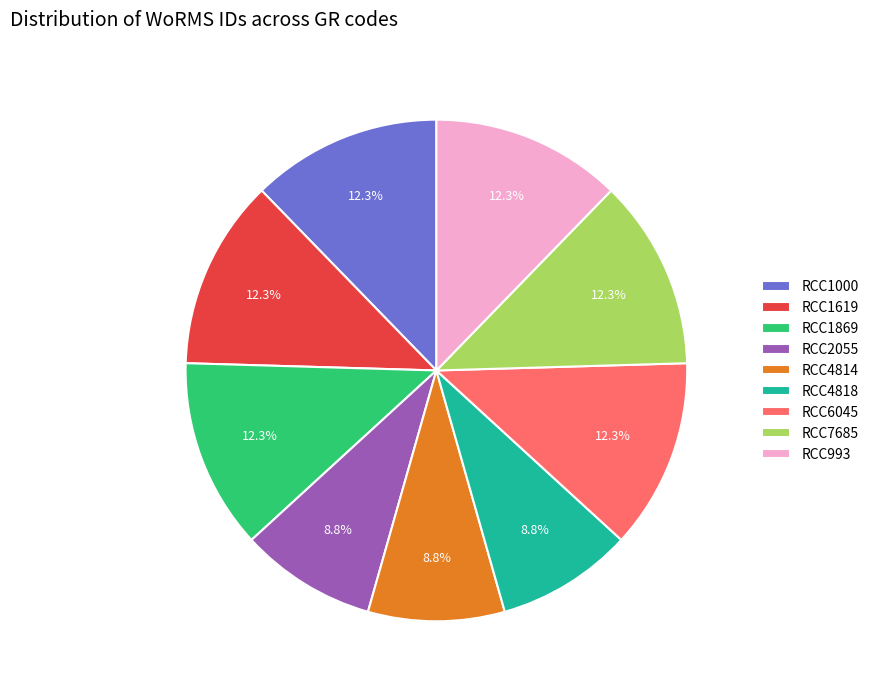

Combined, what portion of the pie is RCC2055 and RCC7685?

21.1%